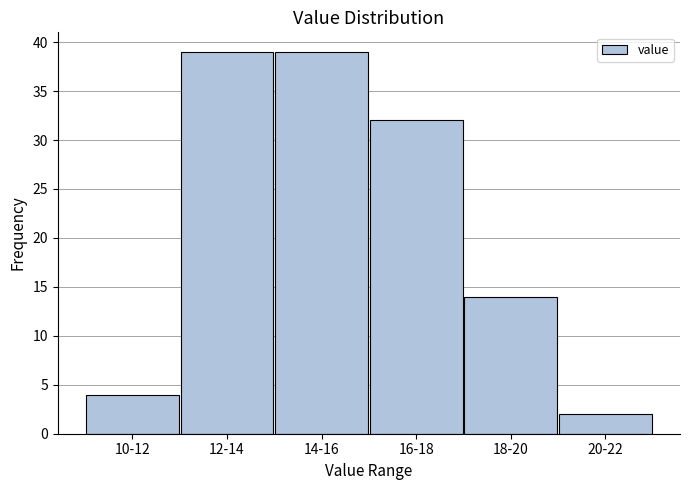

Reading left to right, list all the values displayed in this chart.

4	39	39	32	14	2